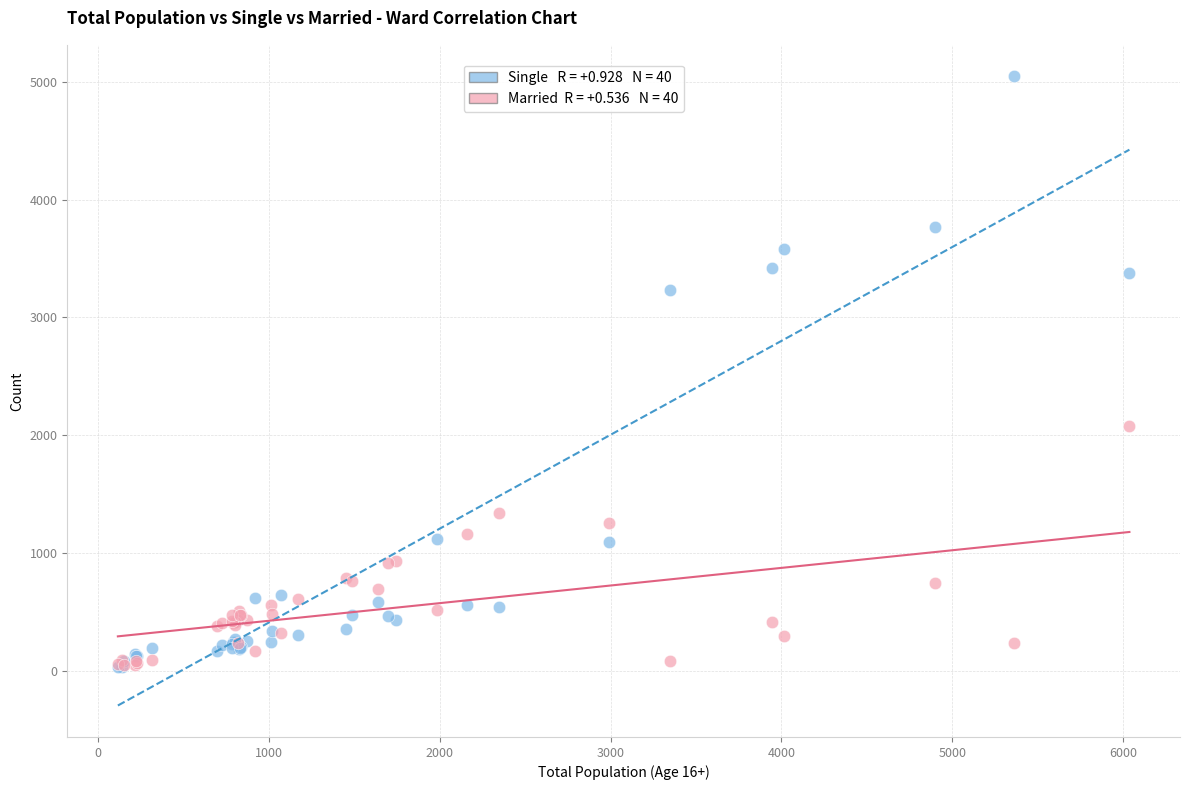

Across all series, what Y value is closest to 2537?

2079